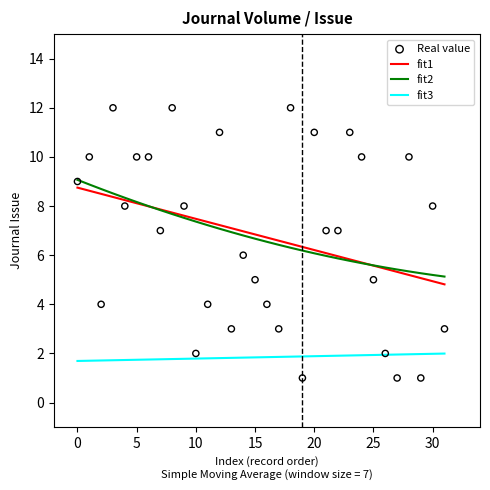

Is the value of fit1 at 24 greater than the value of fit3 at 31?

Yes